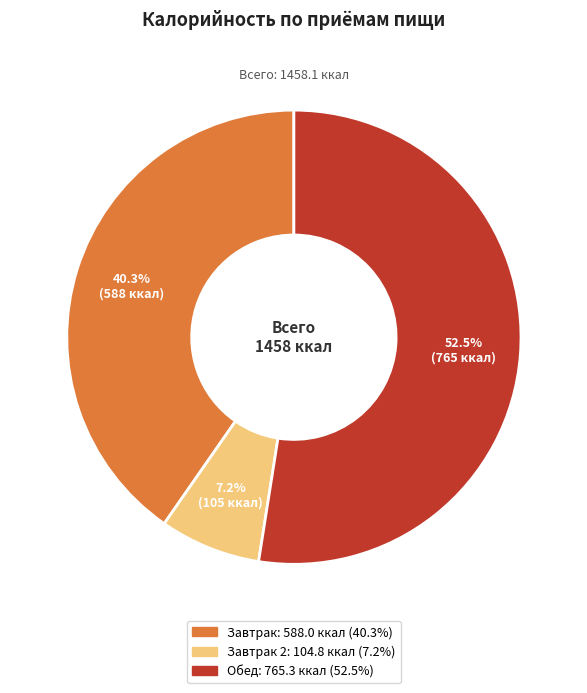

Does any single category account for the majority?

Yes